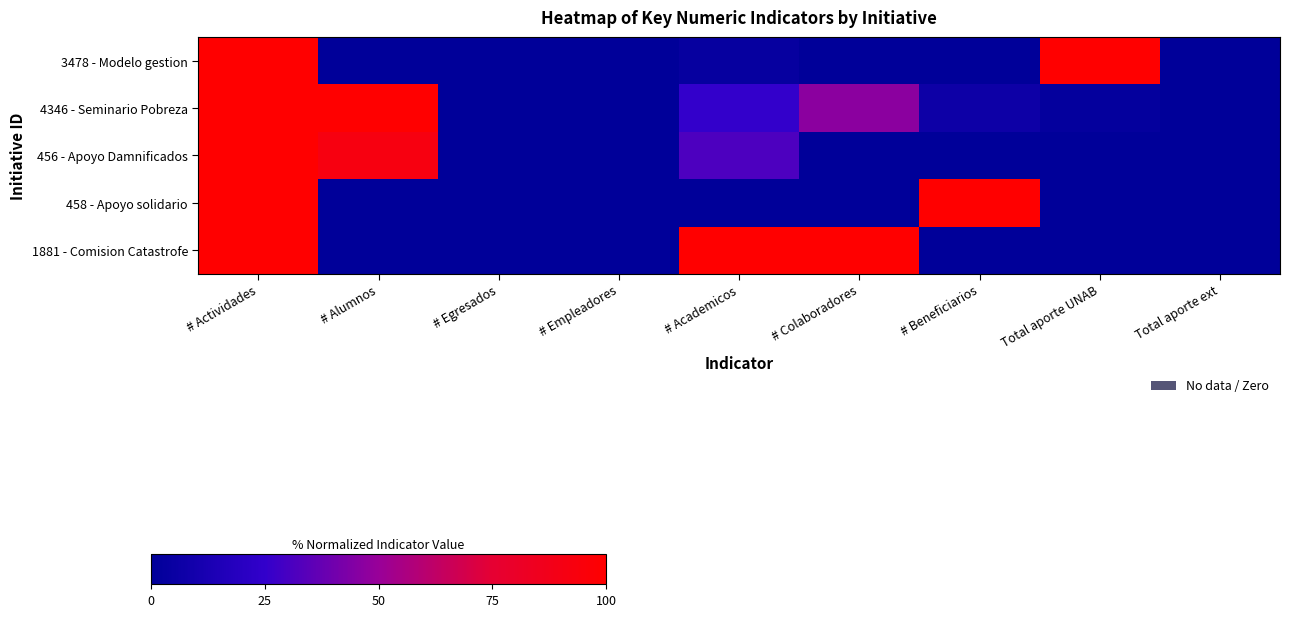

Which has a higher value, # Colaboradores or Total aporte UNAB?

Total aporte UNAB